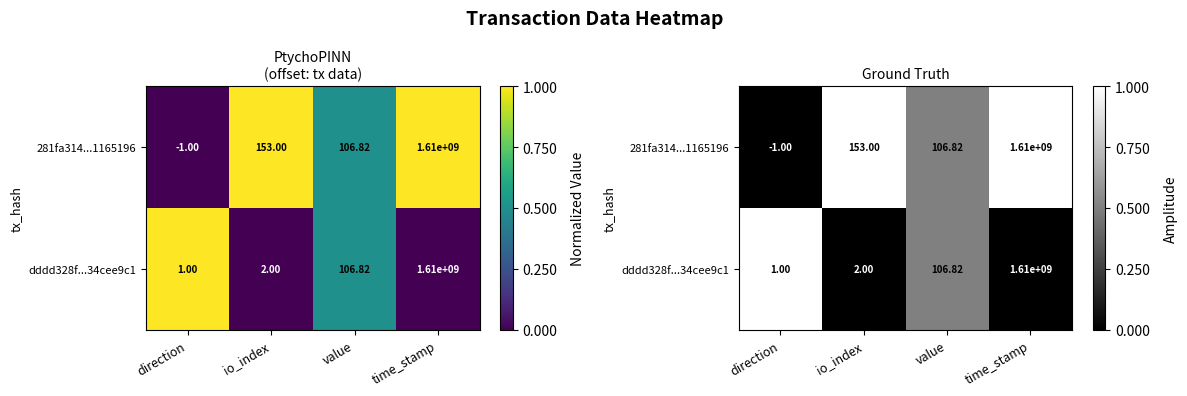

How many distinct data groups are displayed?

2